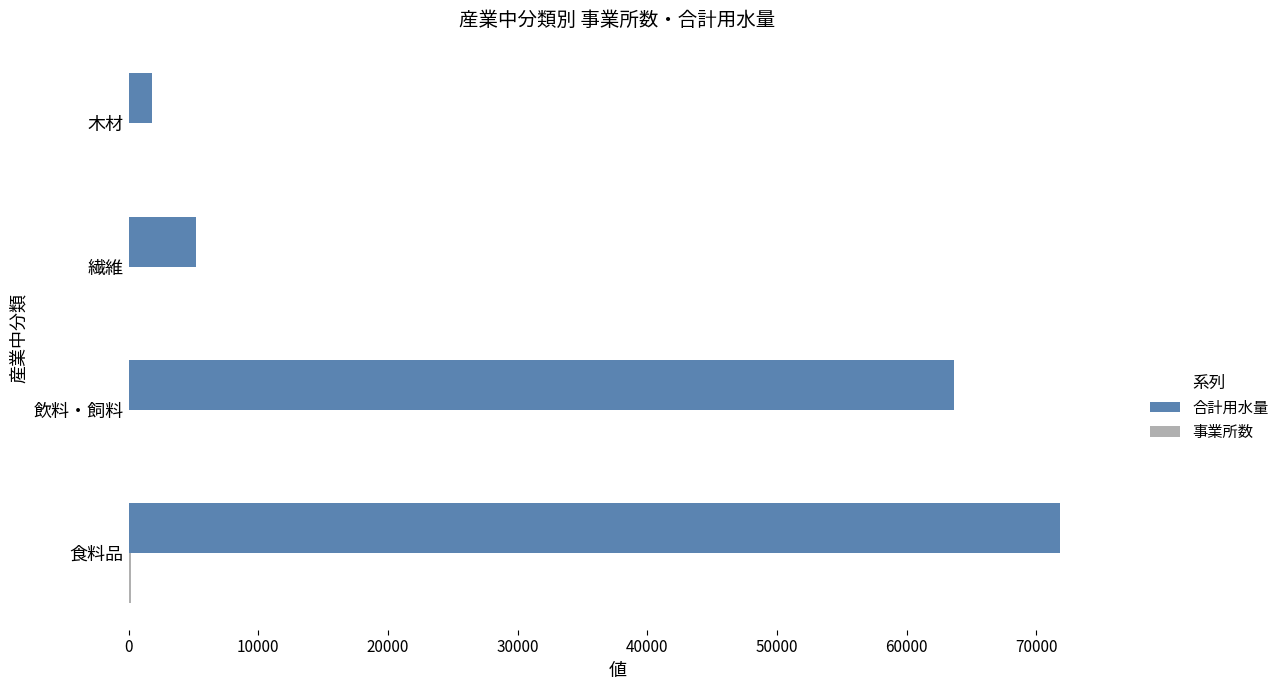

At which category is the sum across all series the highest?

食料品